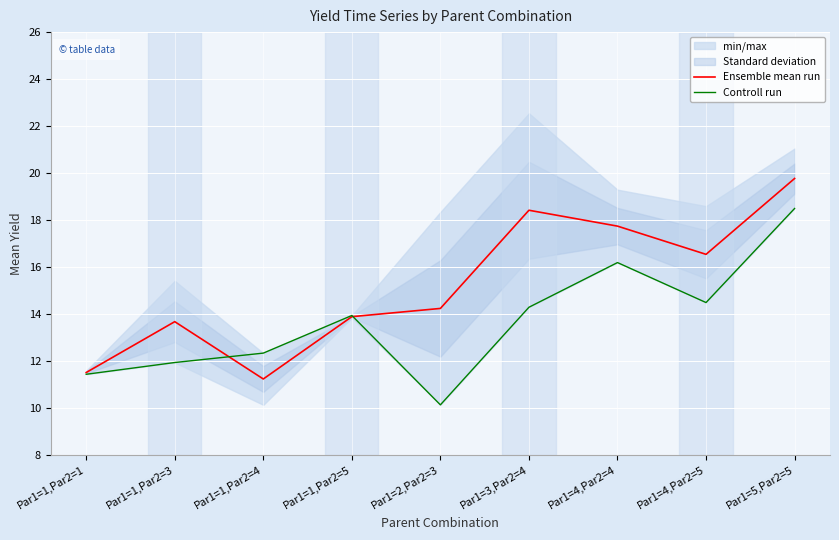

Between Par1=4,Par2=5 and Par1=5,Par2=5, which is larger?

Par1=5,Par2=5